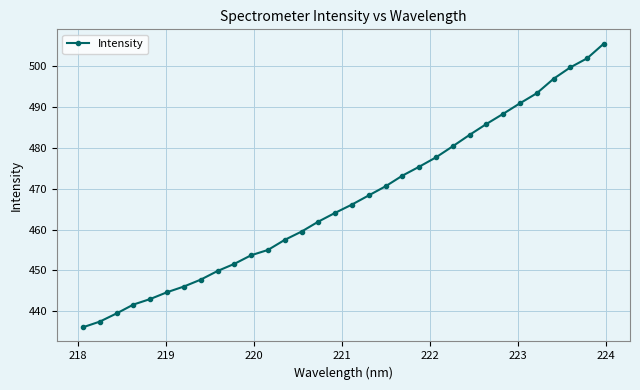

Reading left to right, transcribe all the data shown in this chart.

436.1	437.5	439.5	441.6	443.0	444.7	446.1	447.7	449.9	451.6	453.7	455.0	457.5	459.5	461.9	464.1	466.1	468.4	470.6	473.2	475.4	477.7	480.4	483.2	485.8	488.3	490.9	493.4	496.9	499.7	501.9	505.5